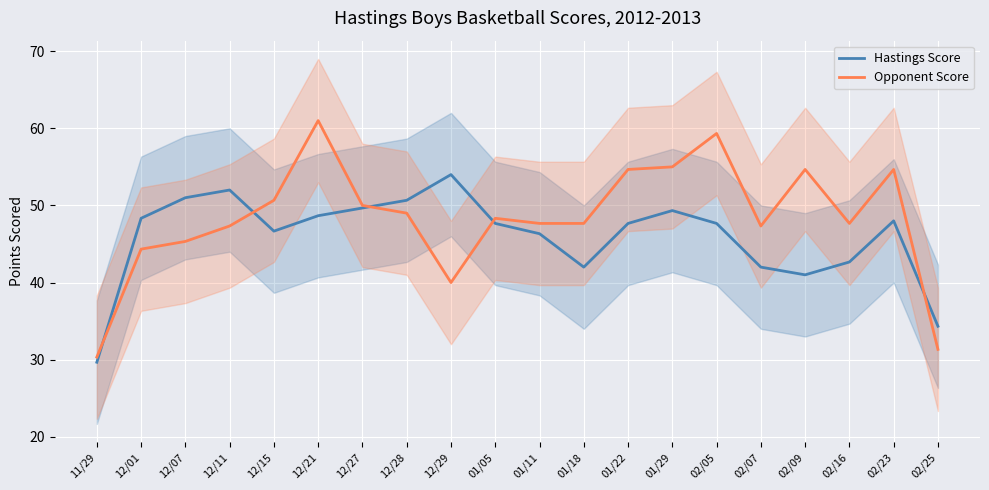

What is the highest value of the Hastings Score series?

54.0